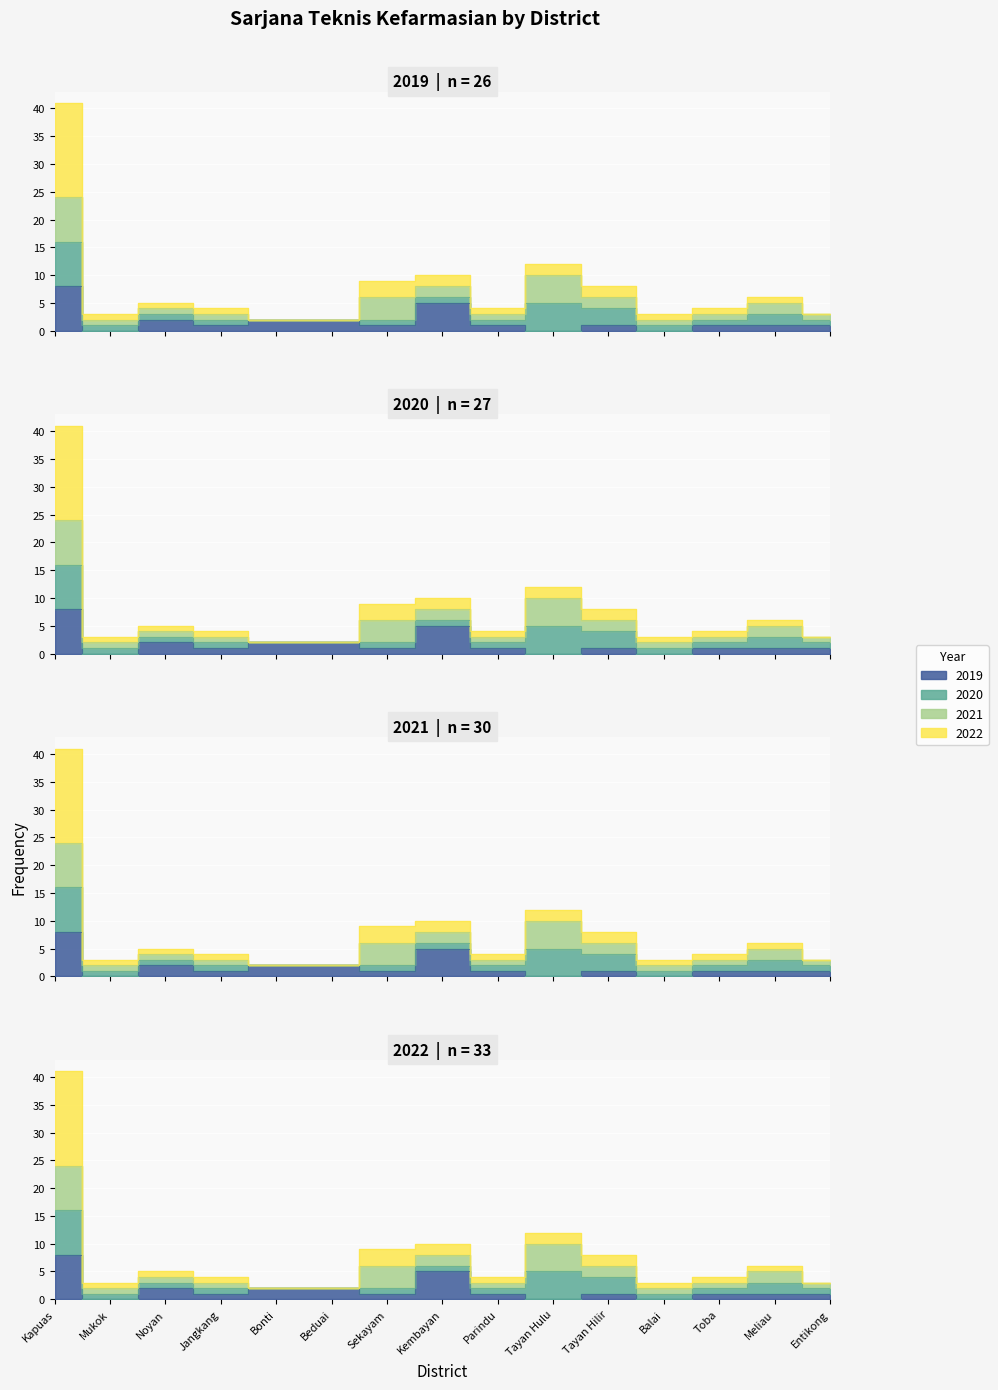

Where does the 2019 series first go above 1?

Kapuas